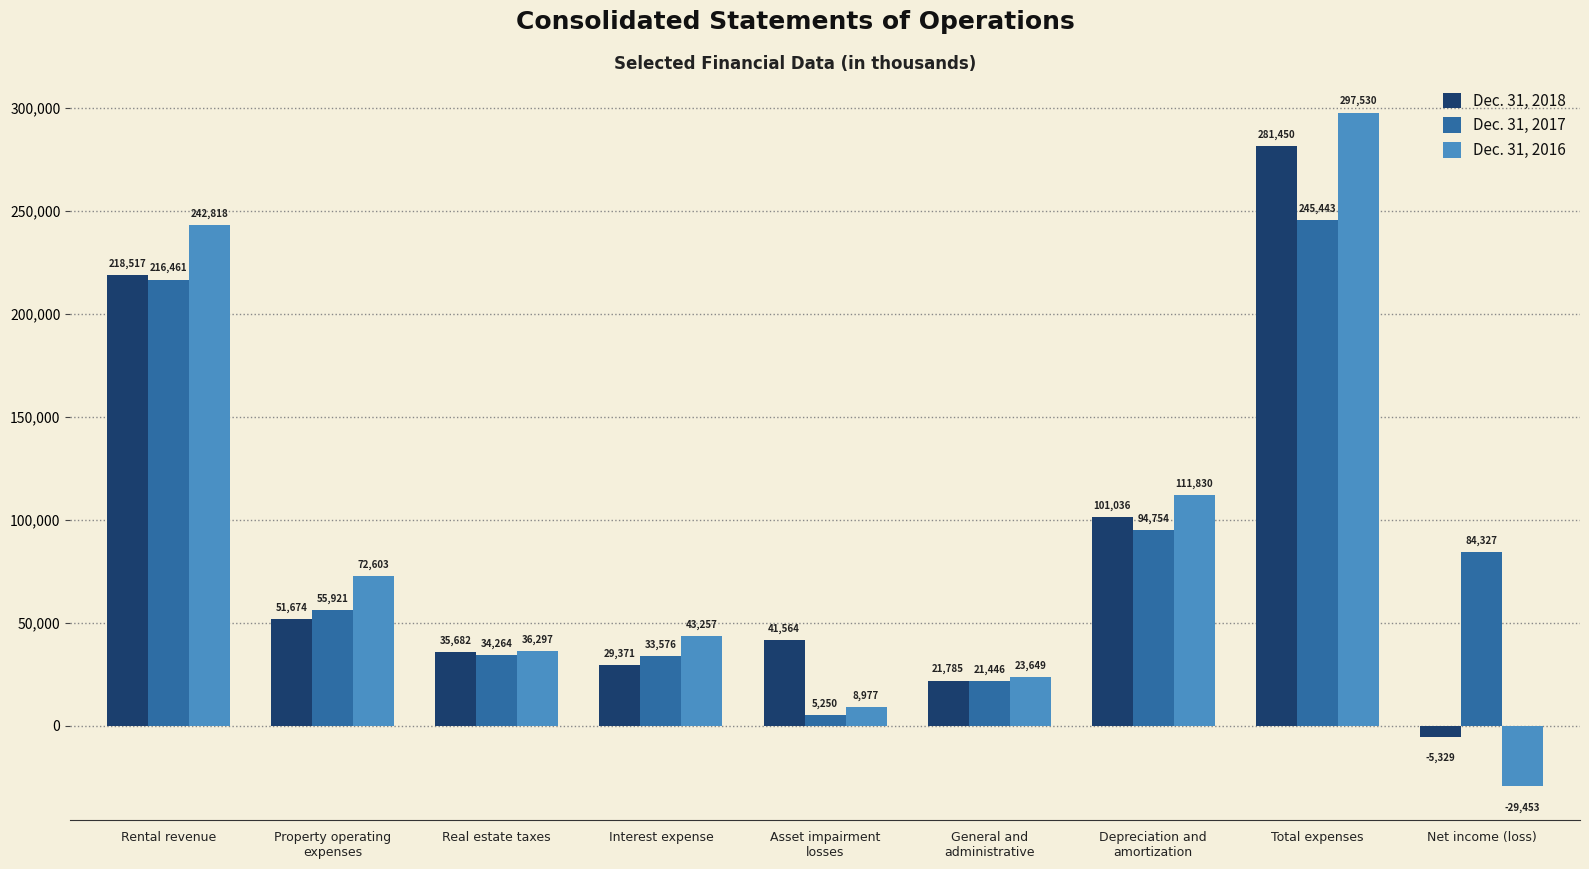

At how many categories does at least one series exceed 31291?

8